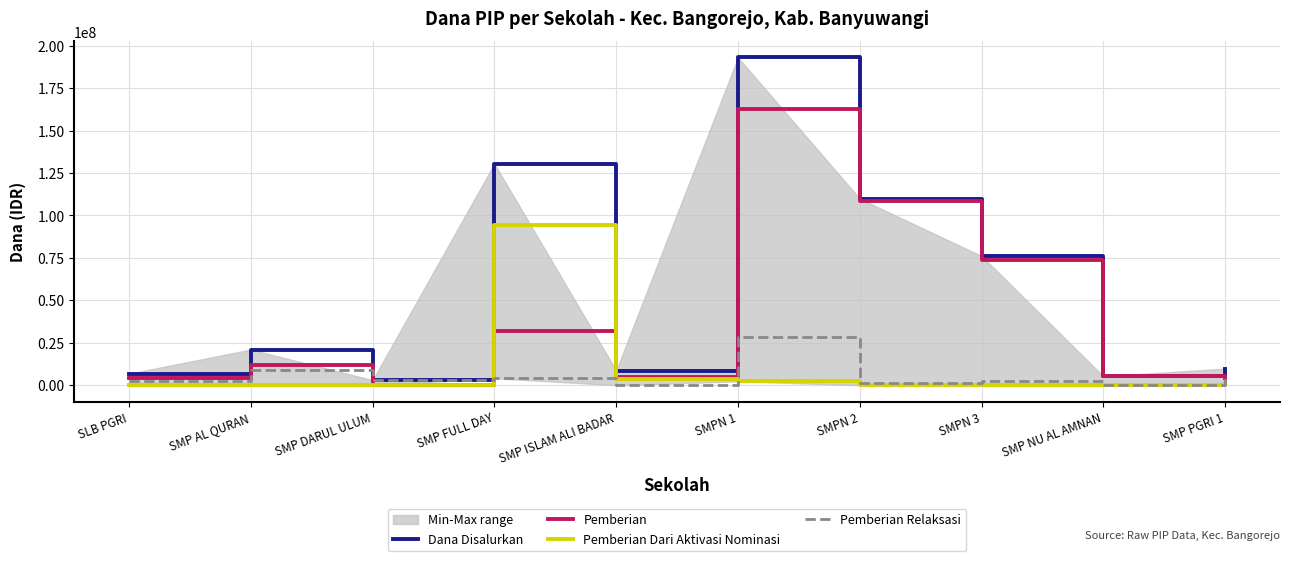

Reading left to right, extract all data points from this chart.

Dana Disalurkan: SLB PGRI=6750000	SMP AL QURAN=21000000	SMP DARUL ULUM=3000000	SMP FULL DAY=130500000	SMP ISLAM ALI BADAR=8625000	SMPN 1=193125000	SMPN 2=109875000	SMPN 3=76125000	SMP NU AL AMNAN=5250000	SMP PGRI 1=9750000
Pemberian: SLB PGRI=4500000	SMP AL QURAN=12000000	SMP DARUL ULUM=0	SMP FULL DAY=31875000	SMP ISLAM ALI BADAR=4875000	SMPN 1=162750000	SMPN 2=108375000	SMPN 3=73875000	SMP NU AL AMNAN=5250000	SMP PGRI 1=4125000
Pemberian Dari Aktivasi Nominasi: SLB PGRI=0	SMP AL QURAN=0	SMP DARUL ULUM=0	SMP FULL DAY=94500000	SMP ISLAM ALI BADAR=3750000	SMPN 1=2250000	SMPN 2=0	SMPN 3=0	SMP NU AL AMNAN=0	SMP PGRI 1=1500000
Pemberian Relaksasi: SLB PGRI=2250000	SMP AL QURAN=9000000	SMP DARUL ULUM=3000000	SMP FULL DAY=4125000	SMP ISLAM ALI BADAR=0	SMPN 1=28125000	SMPN 2=1500000	SMPN 3=2250000	SMP NU AL AMNAN=0	SMP PGRI 1=4125000